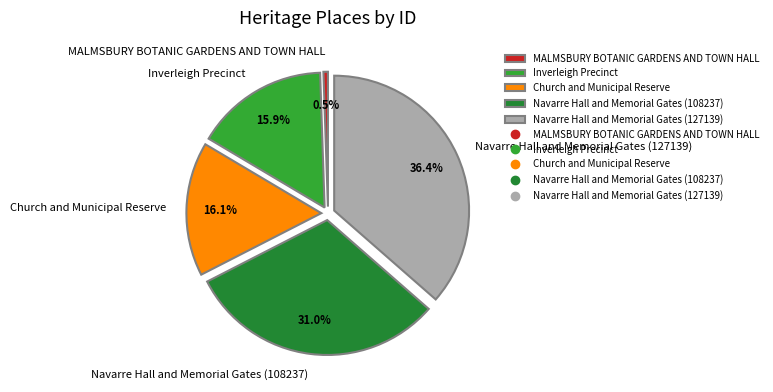

Which slice is the largest?

Navarre Hall and Memorial Gates (127139)